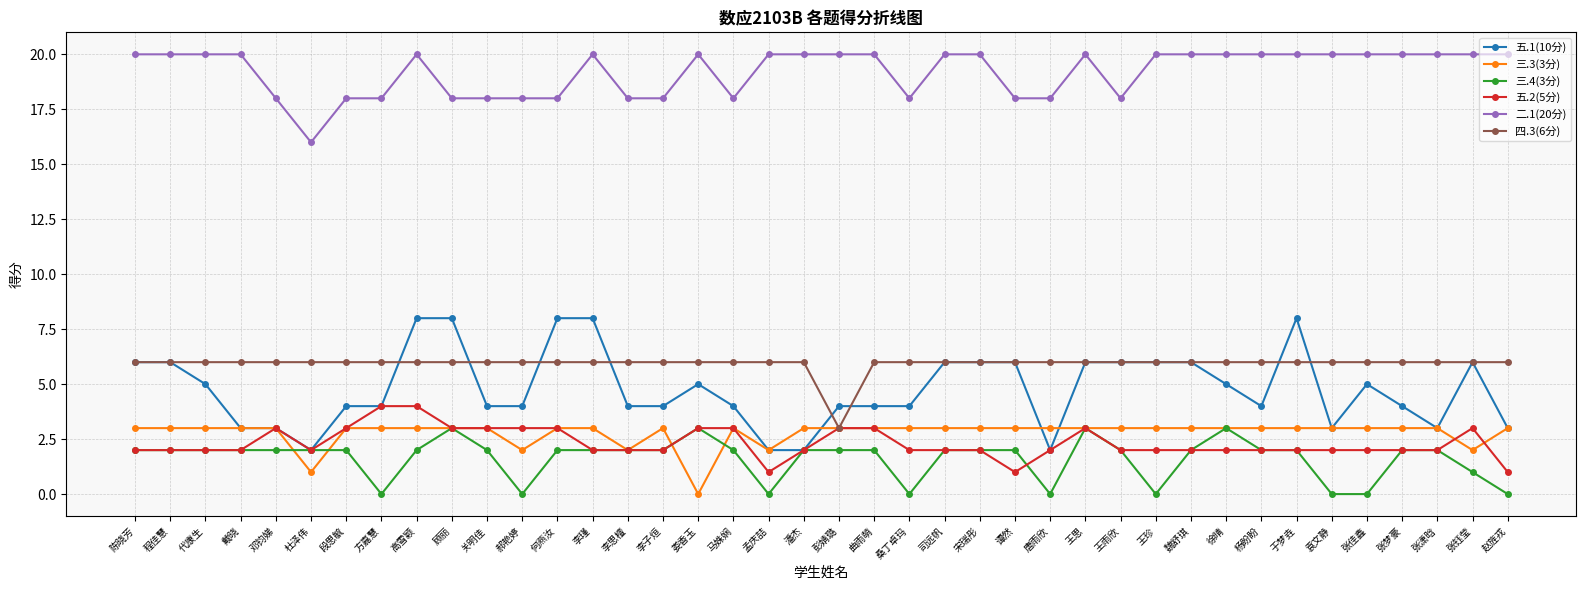

True or false: 五.2(5分) and 三.3(3分) intersect in this chart.

True